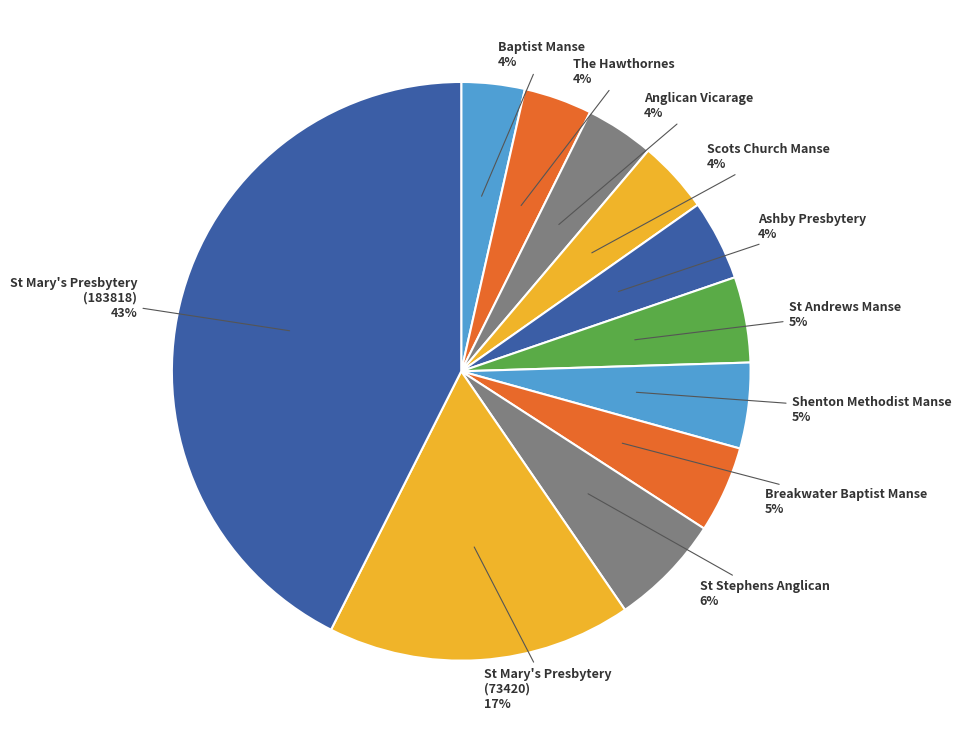

How many slices are in this pie chart?

11